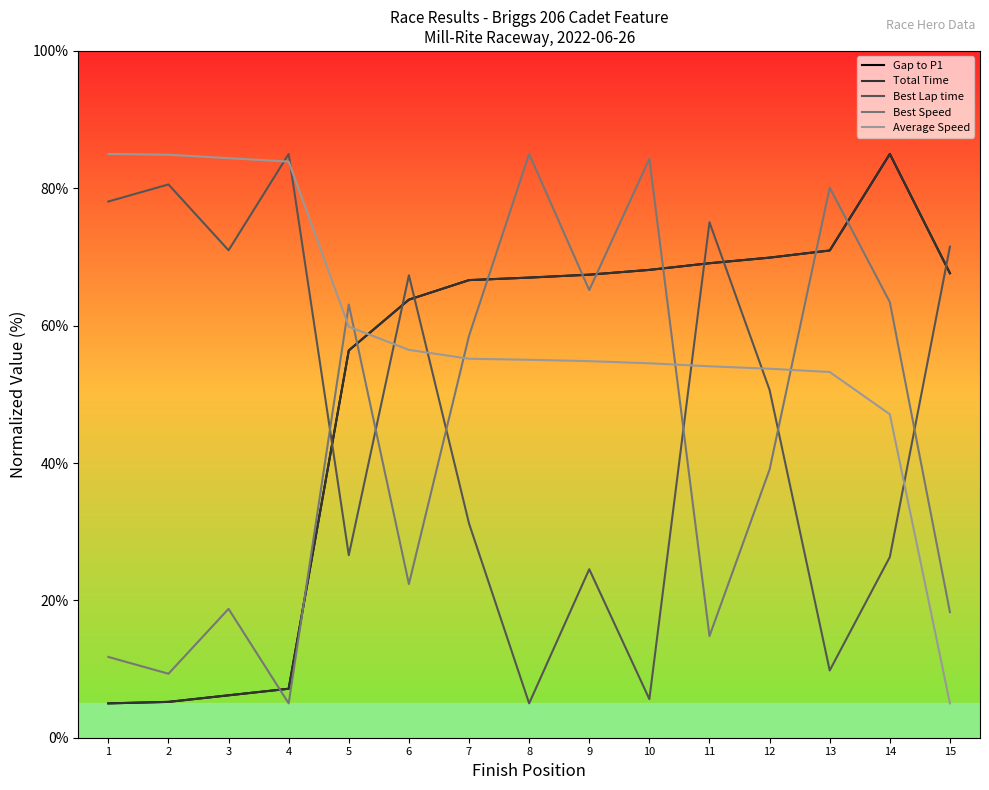

What is the total value across all series at 6?

273.8